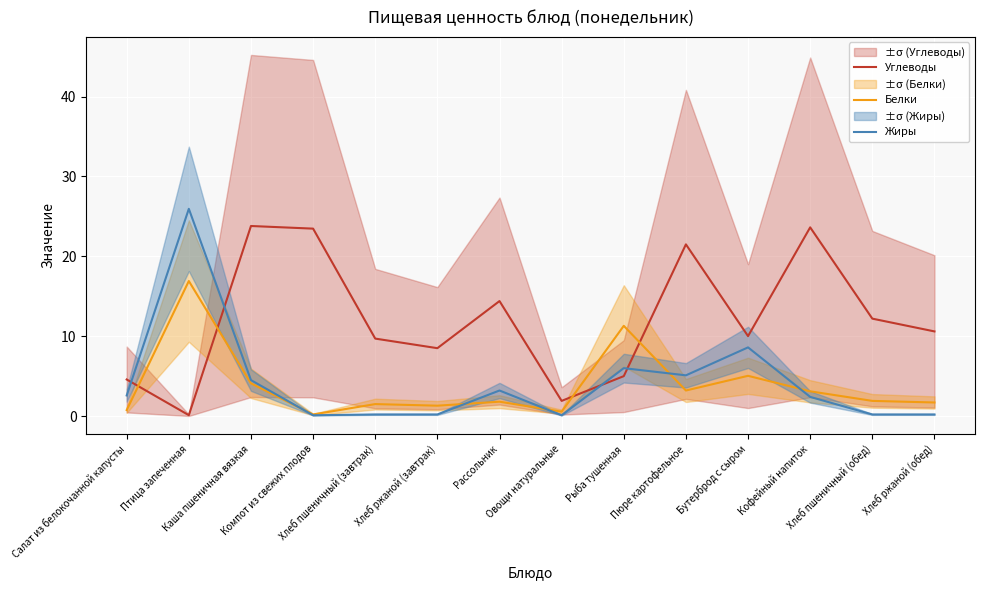

At which label does Жиры first exceed 2?

Салат из белокочанной капусты